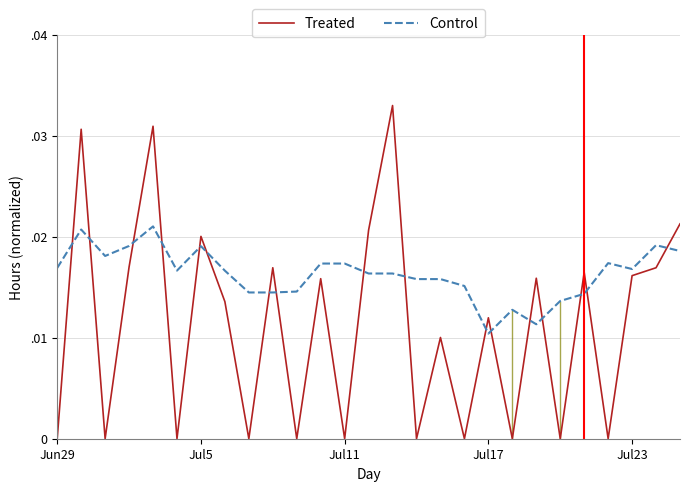

At which category does the chart reach its peak across all series?

14